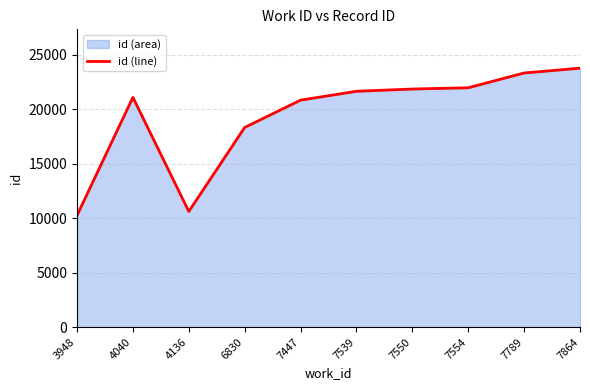

How many interior local valleys (lower than both neighbors) does the data have?

1